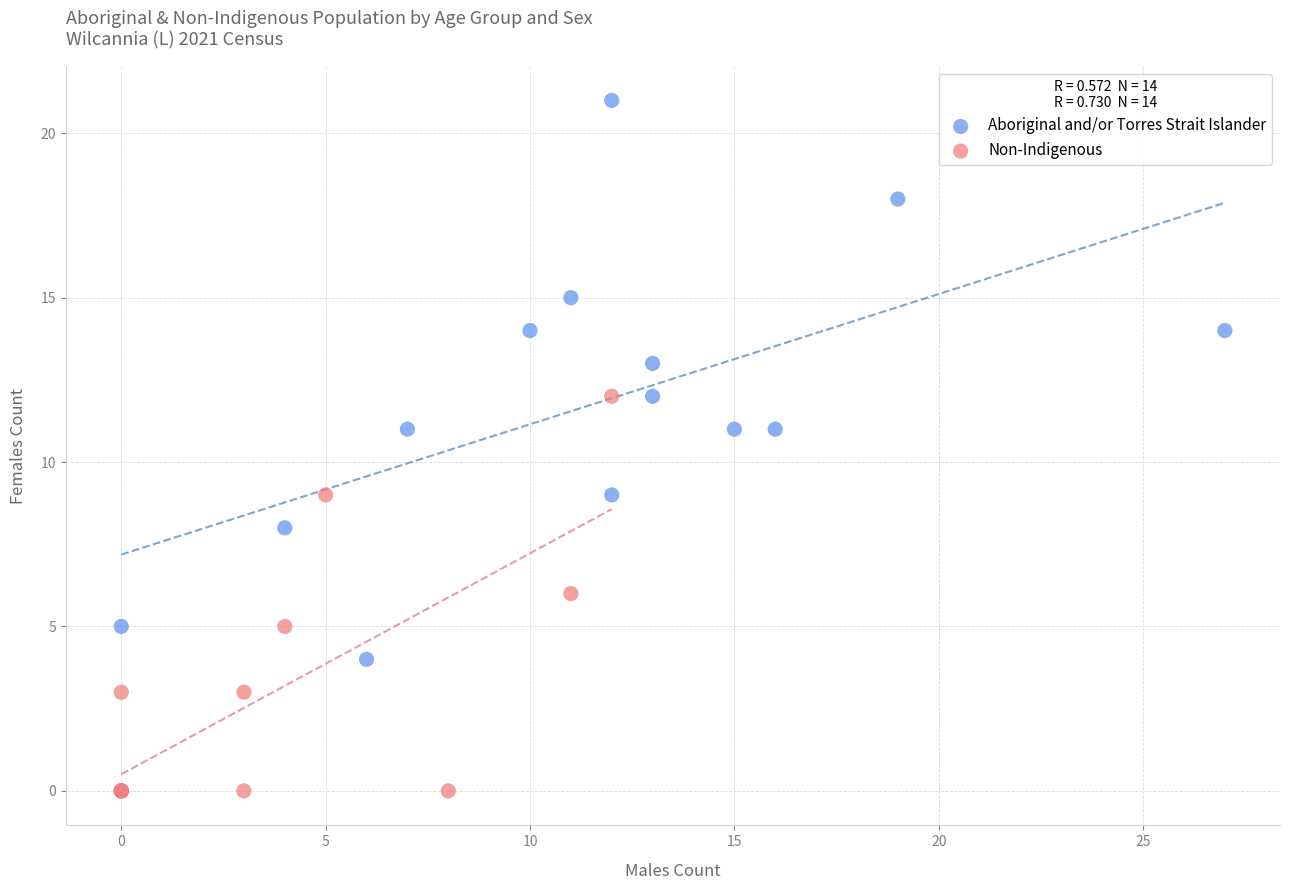

Which series contains the highest Y value?

Aboriginal and/or Torres Strait Islander